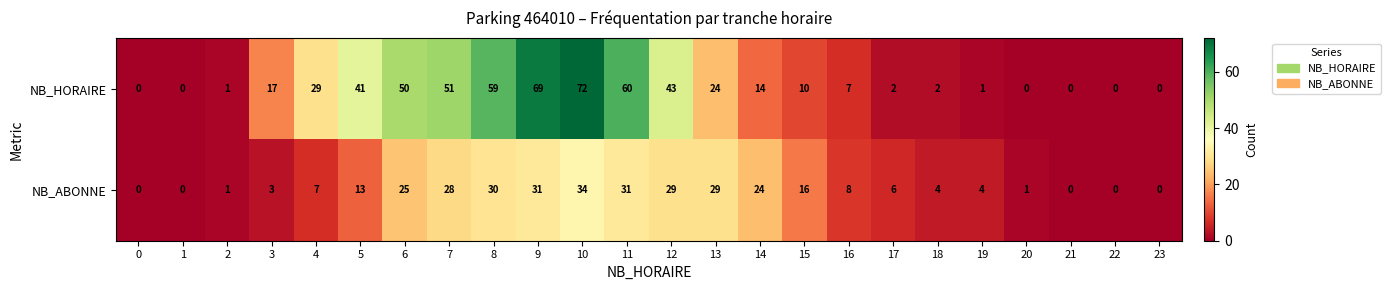

What is the approximate value of NB_ABONNE at 7, to the nearest 10?

30